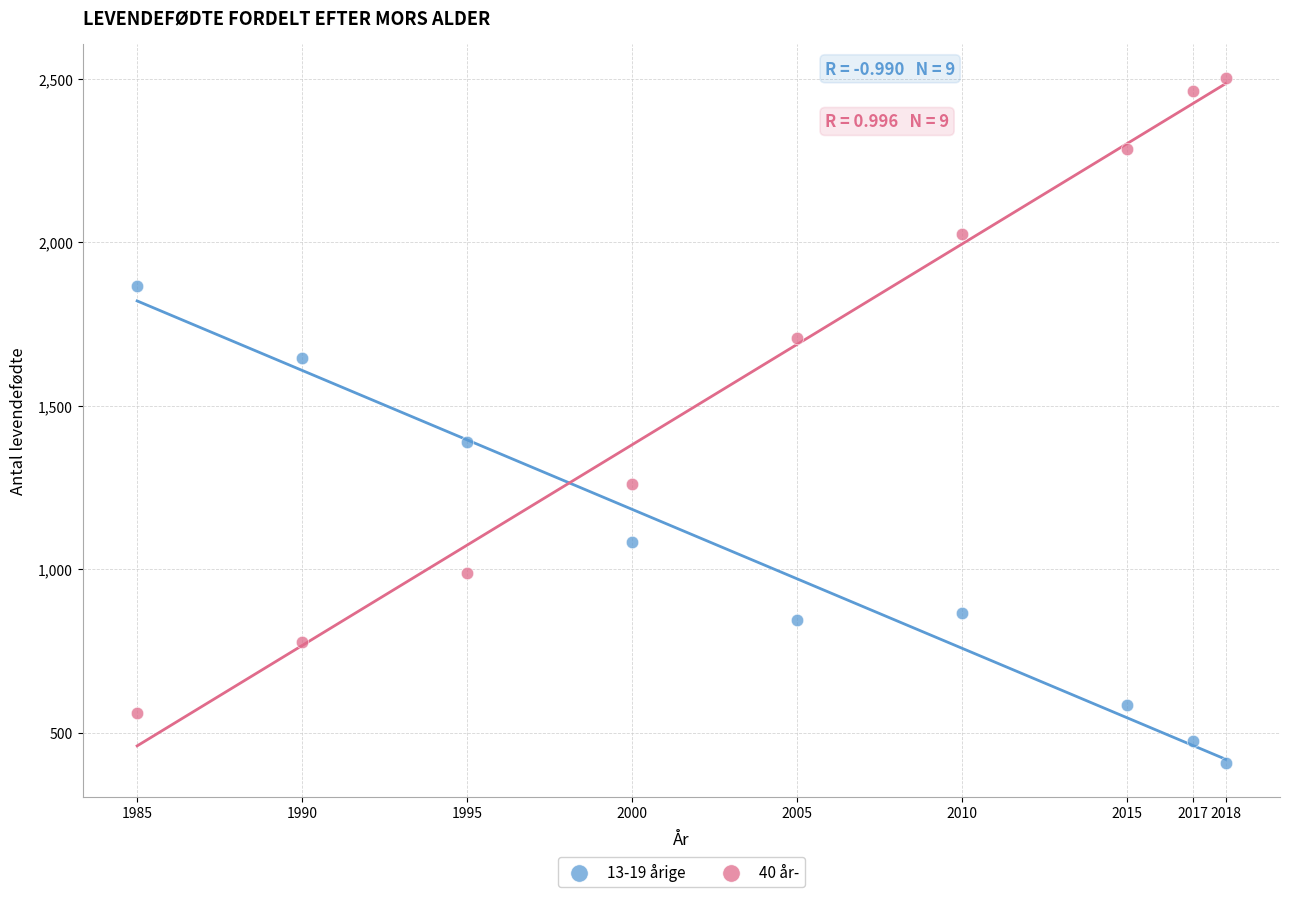

Across all data points, what is the range of Y values (max minus min)?

2093